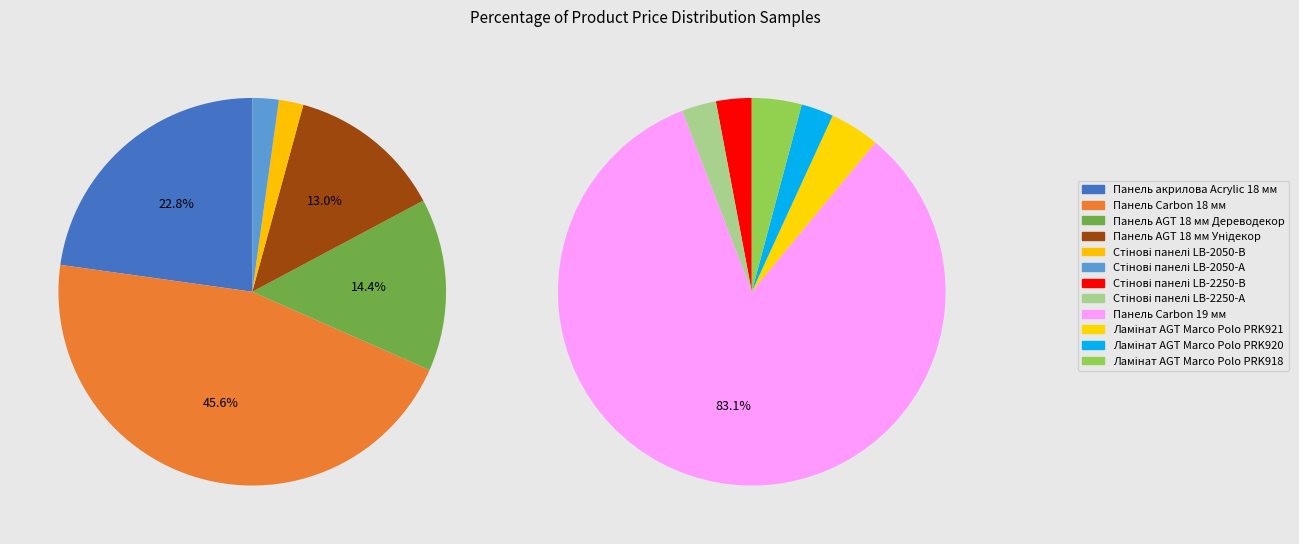

Which category has the smallest portion of the pie?

Ламінат AGT Marco Polo PRK920